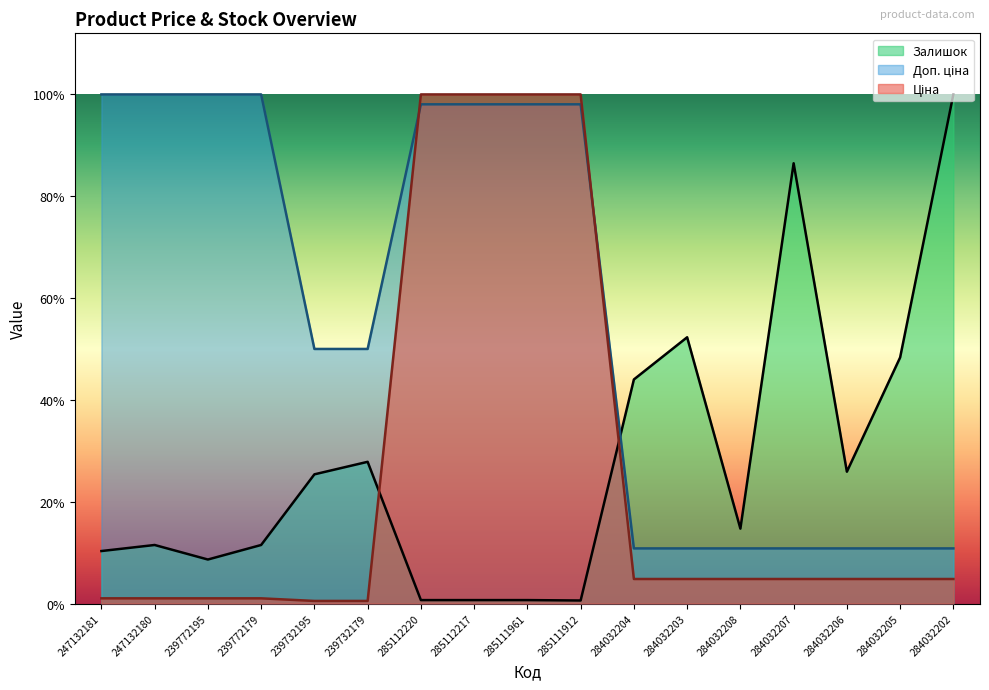

What value does the Доп. ціна series have at 285112217?

2473.0